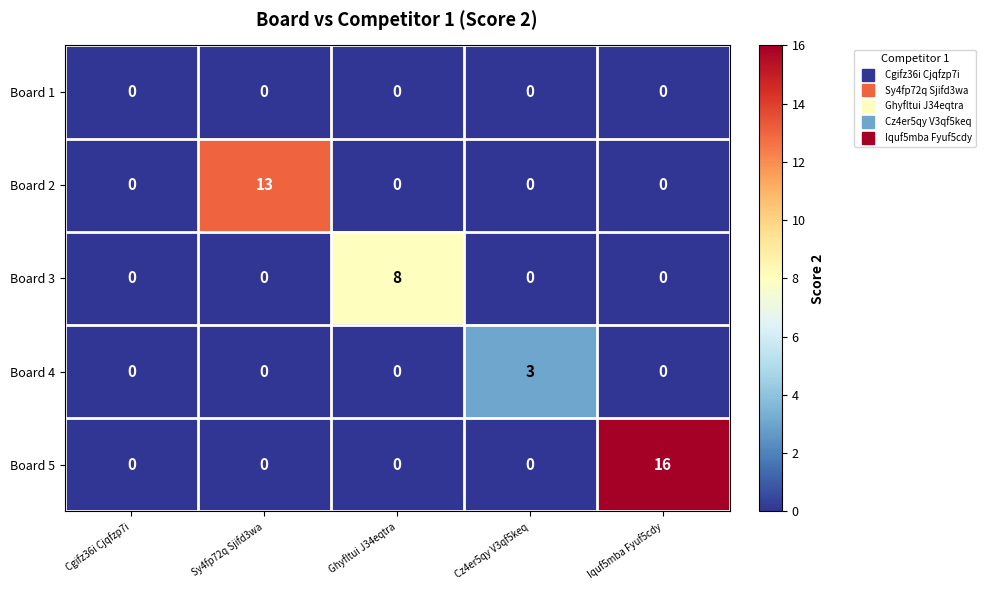

List the series in order of their overall mean, highest first.

Board 5, Board 2, Board 3, Board 4, Board 1